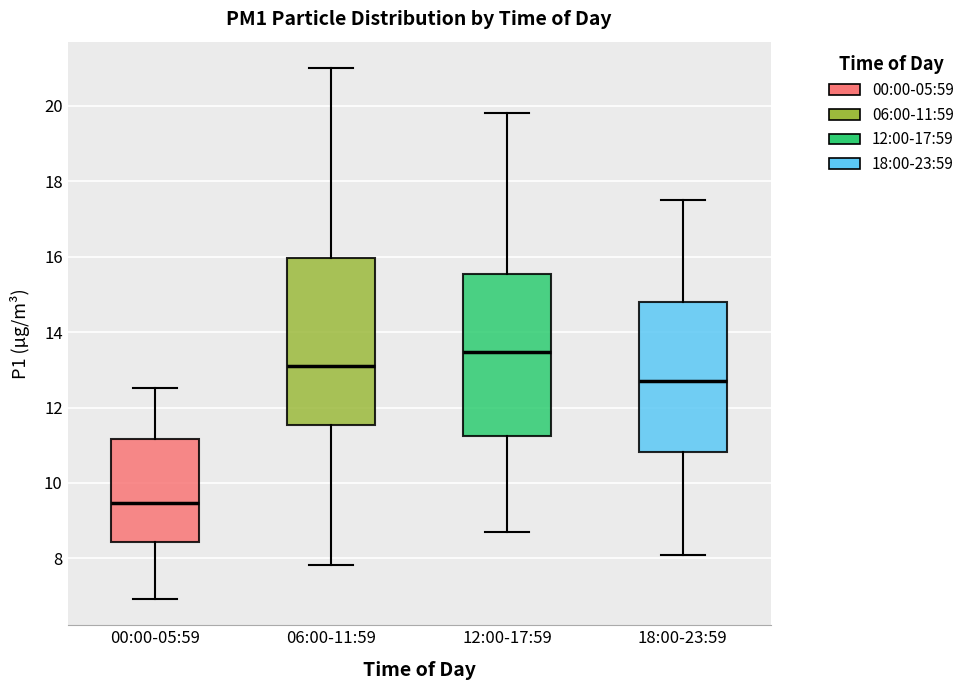

Reading left to right, transcribe this box plot: for each box, give where its median line is, the range the box spans, and where its two whiskers end, as read against the y-axis. The values are not printed on the chart, so give them approximately, as read against the axis.

00:00-05:59: median 9.4, box 8.4 to 11.2, whiskers 7.0 to 12.6
06:00-11:59: median 13.2, box 11.6 to 16.0, whiskers 7.8 to 21.0
12:00-17:59: median 13.4, box 11.2 to 15.6, whiskers 8.8 to 19.8
18:00-23:59: median 12.8, box 10.8 to 14.8, whiskers 8.2 to 17.6